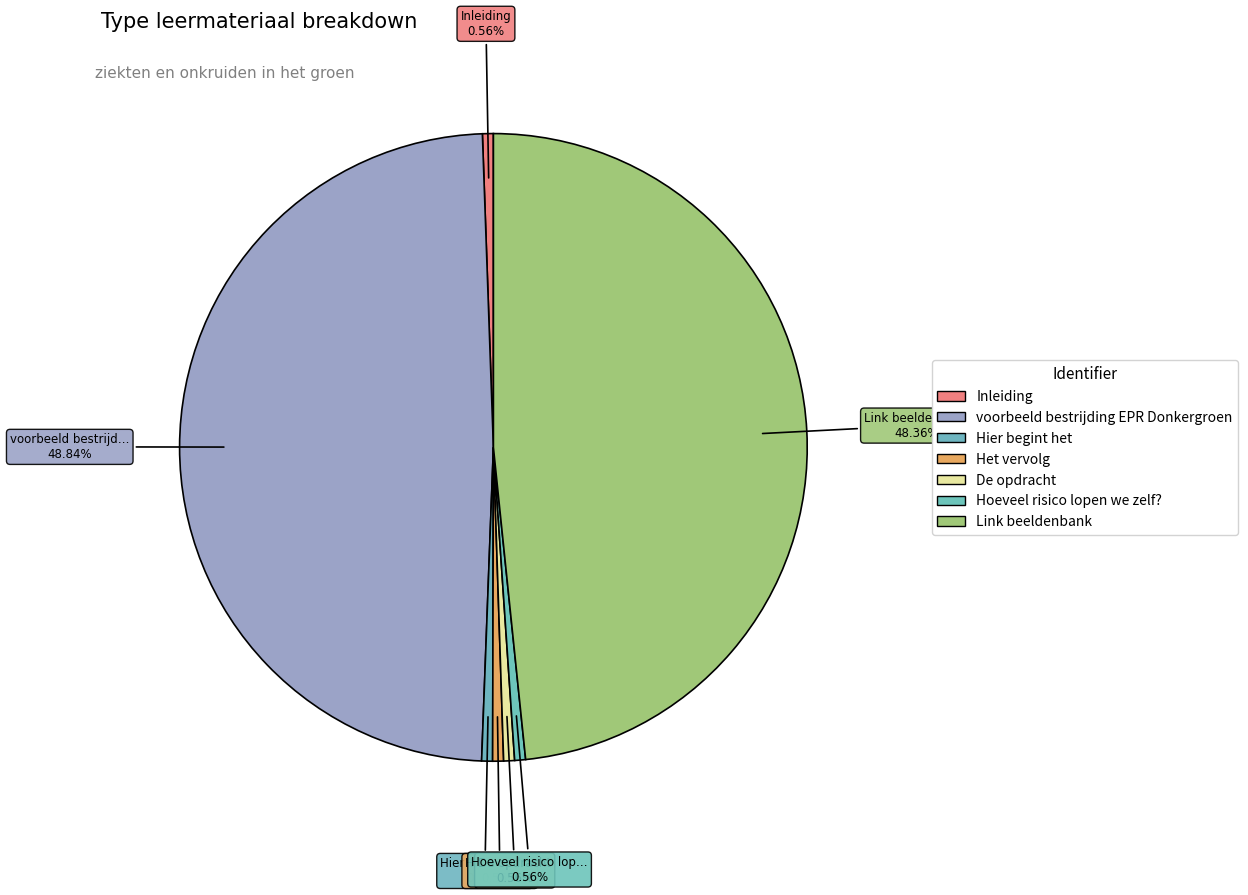

To the nearest percent, what portion does Het vervolg represent?

1%